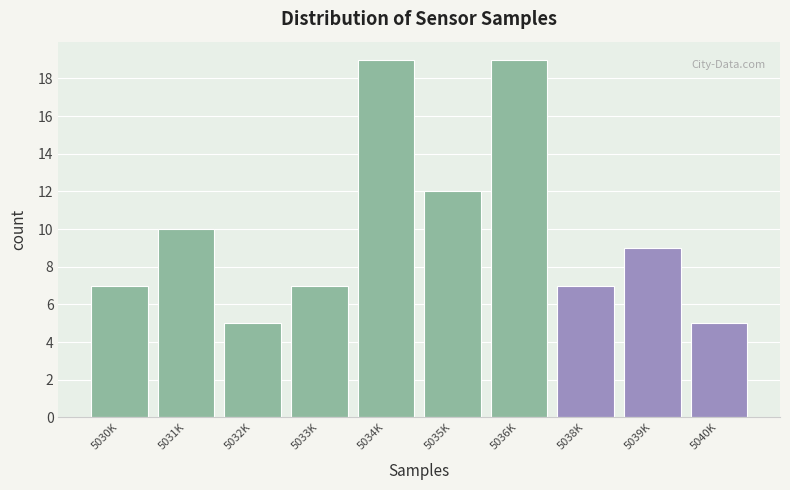

Reading left to right, extract all data points from this chart.

5030K=7	5031K=10	5032K=5	5033K=7	5034K=19	5035K=12	5036K=19	5038K=7	5039K=9	5040K=5